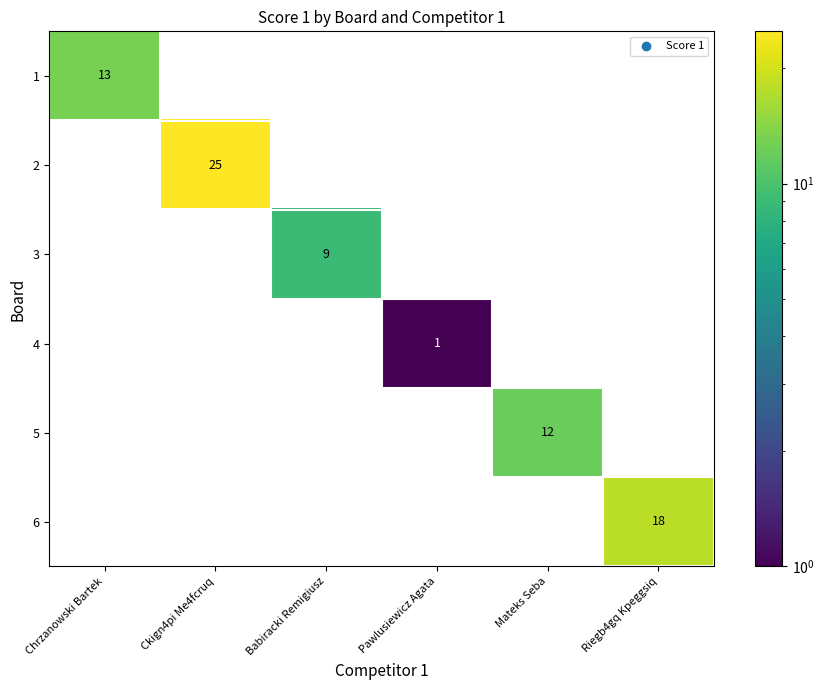

What is the sum of the 3 values at Pawlusiewicz Agata and Babiracki Remigiusz?

9